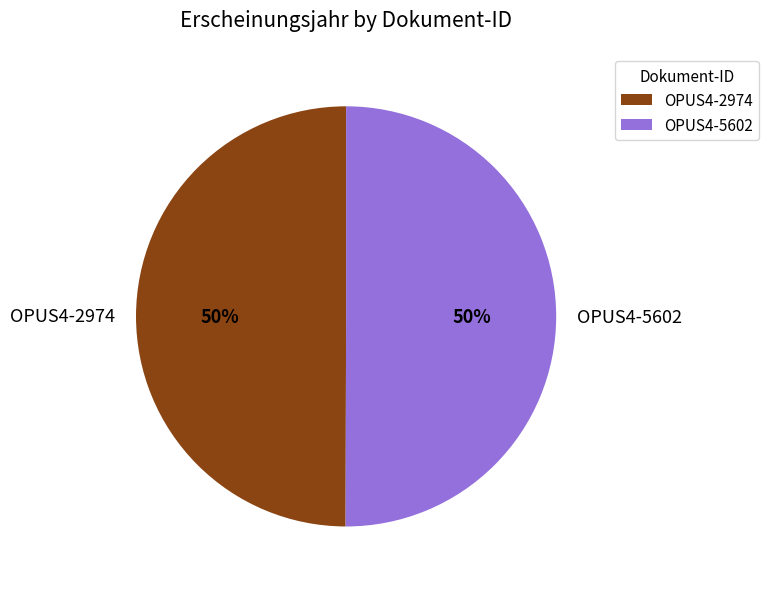

Is it true that OPUS4-2974 is 43% of the pie?

False